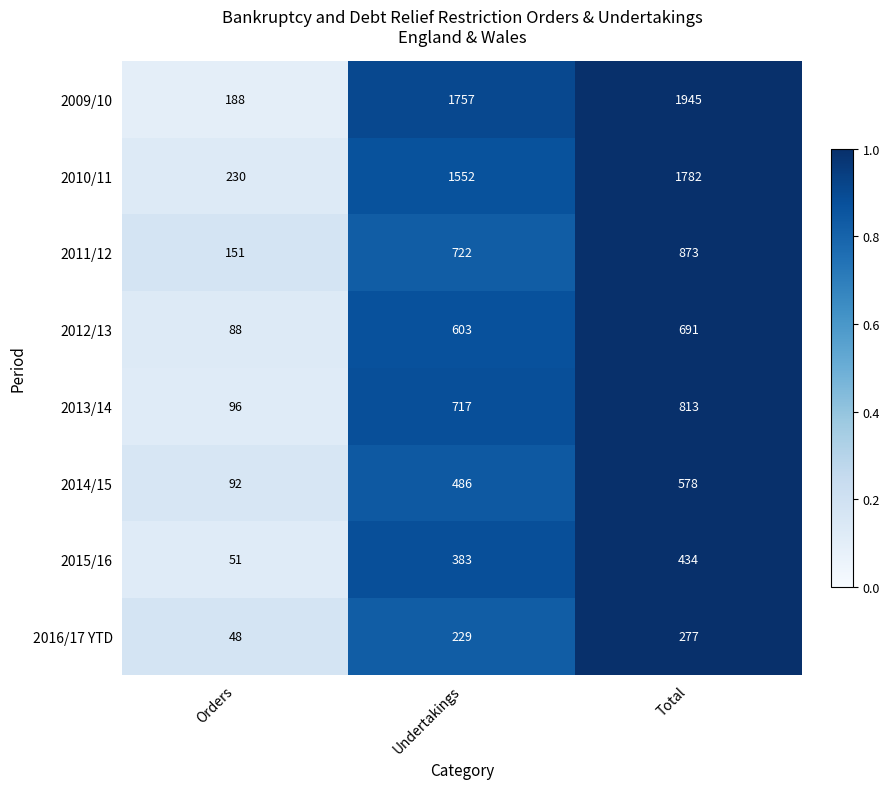

Reading left to right, extract all data points from this chart.

2009/10: Orders=188	Undertakings=1757	Total=1945
2010/11: Orders=230	Undertakings=1552	Total=1782
2011/12: Orders=151	Undertakings=722	Total=873
2012/13: Orders=88	Undertakings=603	Total=691
2013/14: Orders=96	Undertakings=717	Total=813
2014/15: Orders=92	Undertakings=486	Total=578
2015/16: Orders=51	Undertakings=383	Total=434
2016/17 YTD: Orders=48	Undertakings=229	Total=277